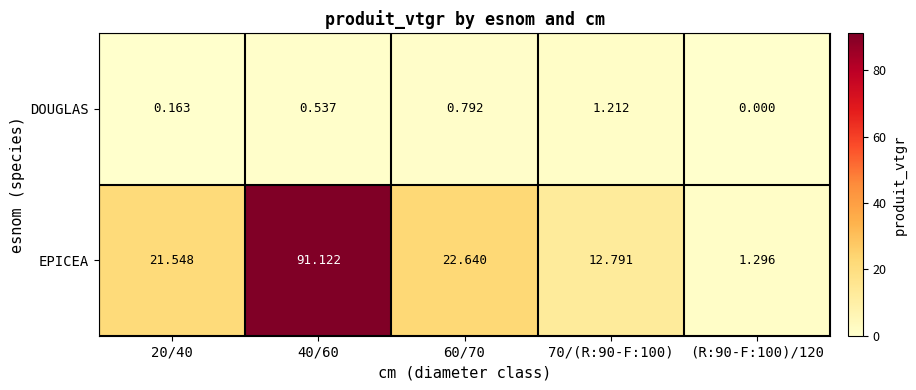

At 40/60, list the series in order from largest to smallest.

EPICEA, DOUGLAS